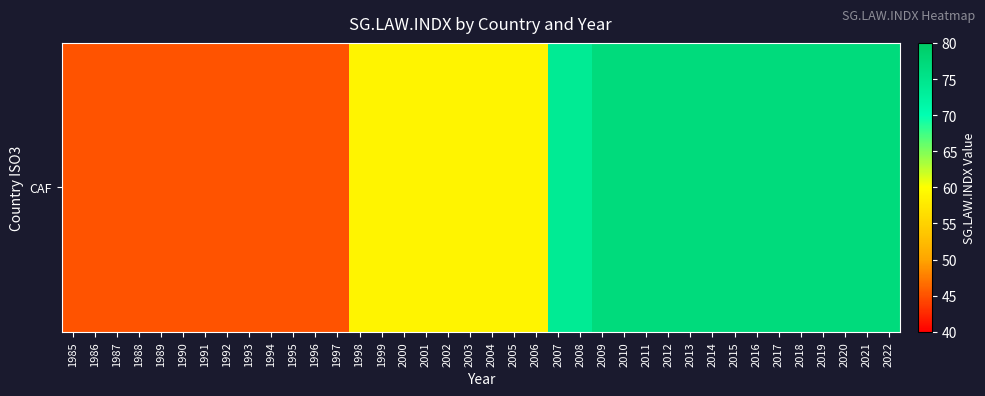

List the labels in order of value, smallest first.

1985, 1986, 1987, 1988, 1989, 1990, 1991, 1992, 1993, 1994, 1995, 1996, 1997, 1998, 1999, 2000, 2001, 2002, 2003, 2004, 2005, 2006, 2007, 2008, 2009, 2010, 2011, 2012, 2013, 2014, 2015, 2016, 2017, 2018, 2019, 2020, 2021, 2022